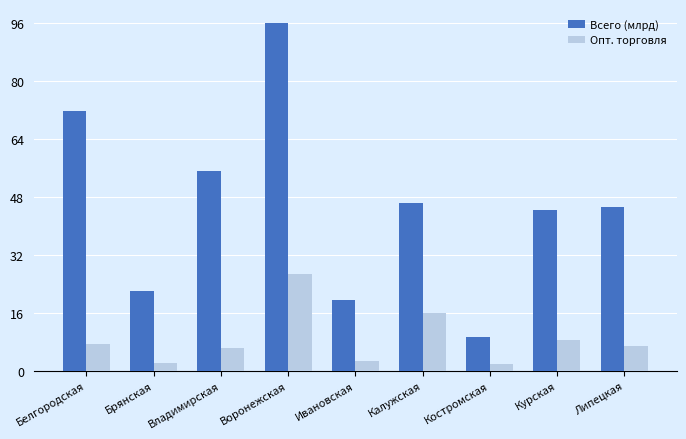

What is the average value of the Опт. торговля series?

8.7